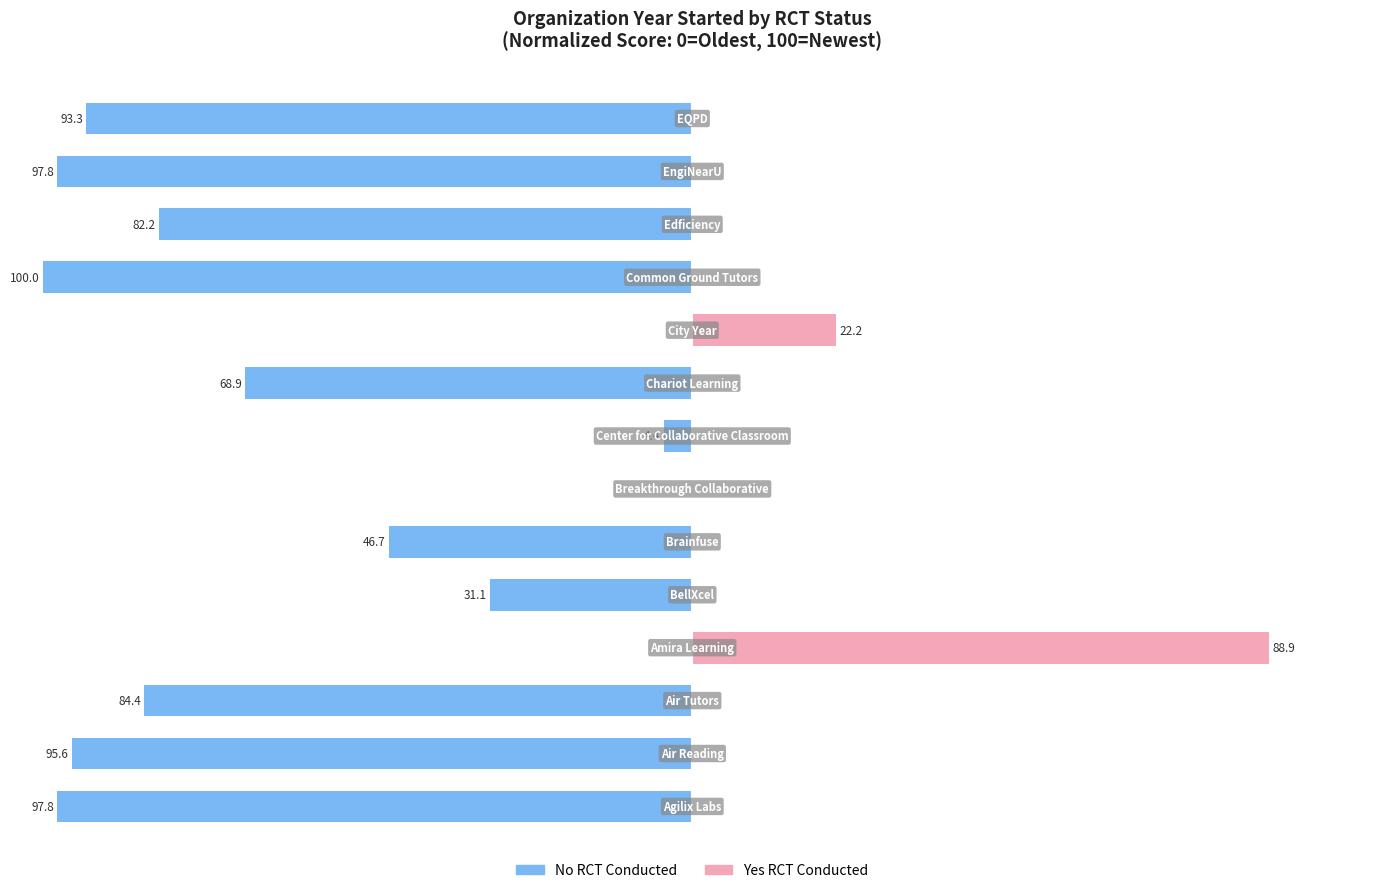

At 12, list the series in order from smallest to largest.

No RCT, Yes RCT